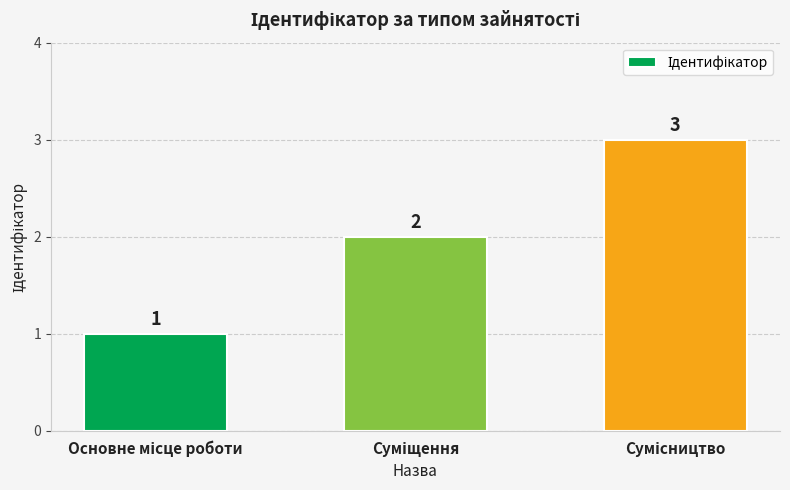

Count the values in the range 1 to 3.

3